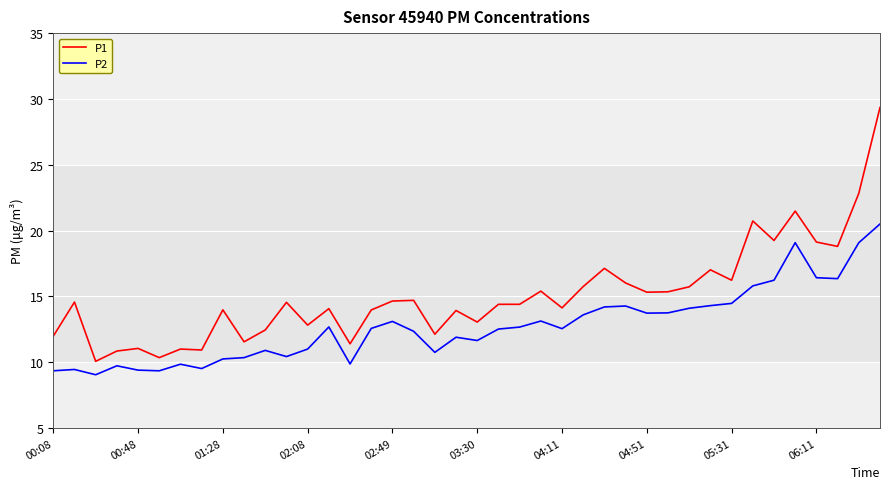

List the series in order of their peak value, lowest first.

P2, P1